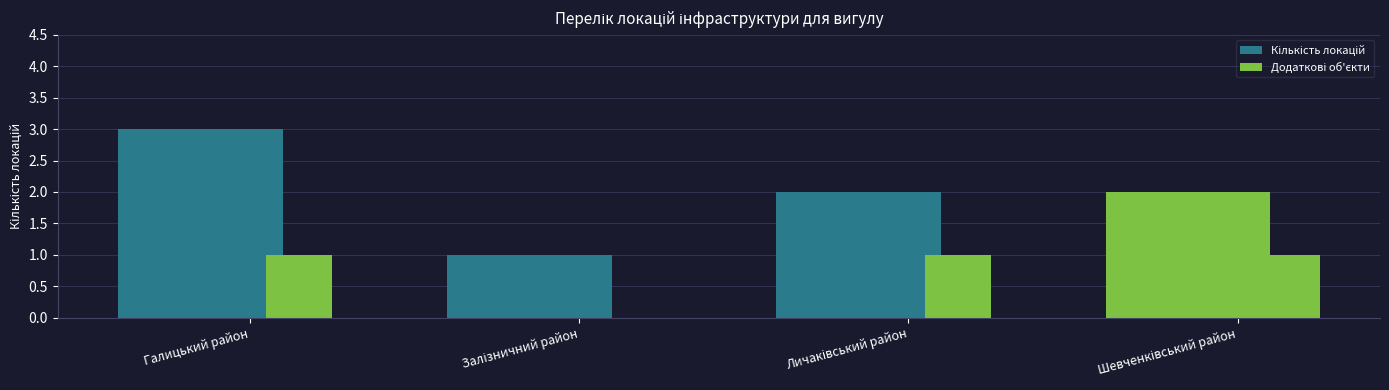

List the labels in order of Кількість локацій value, largest first.

Галицький район, Личаківський район, Шевченківський район, Залізничний район